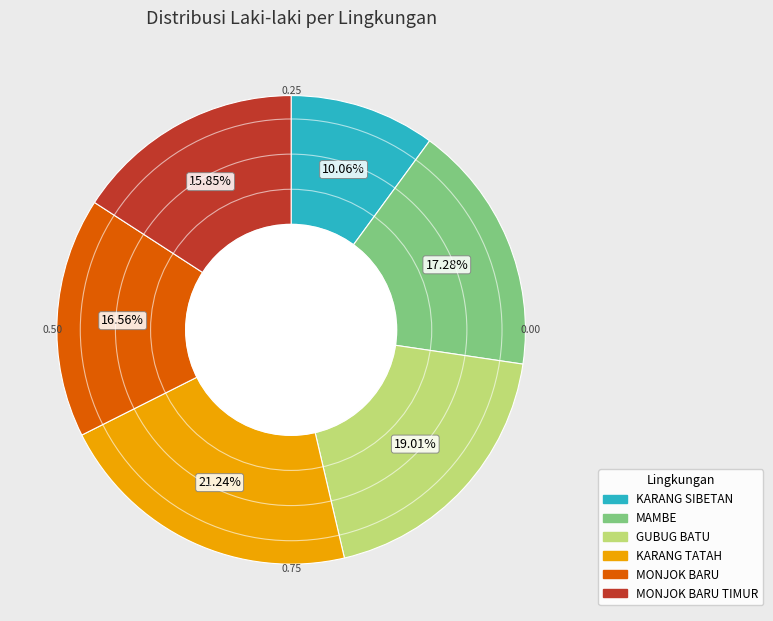

Is there any slice that represents more than half of the pie?

No